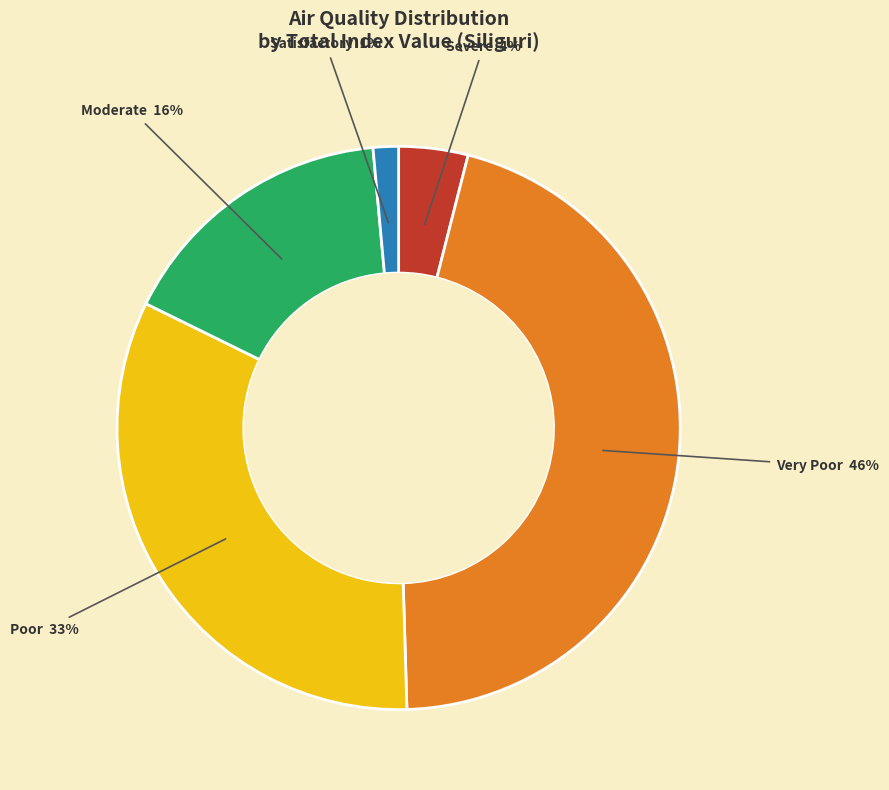

The Very Poor slice represents 53% of the pie. True or false?

False